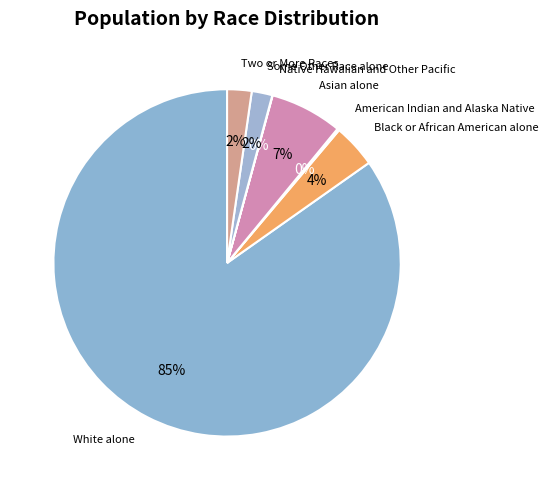

Is the sum of Some Other Race alone and Black or African American alone greater than half?

No